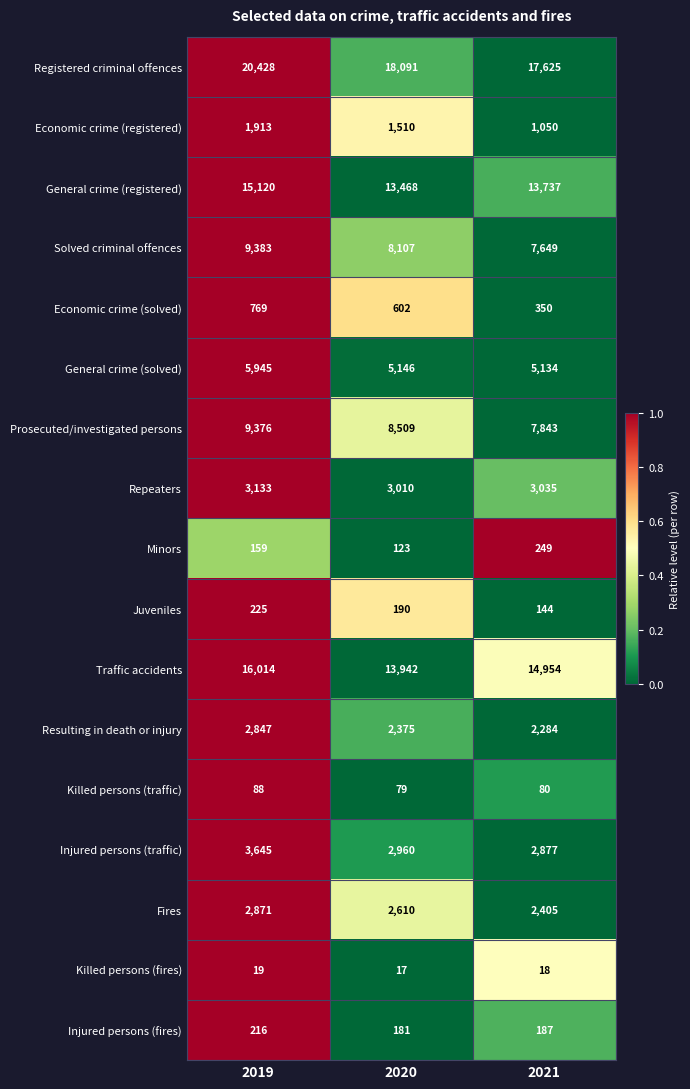

Which series has the largest total across all categories?

Registered criminal offences